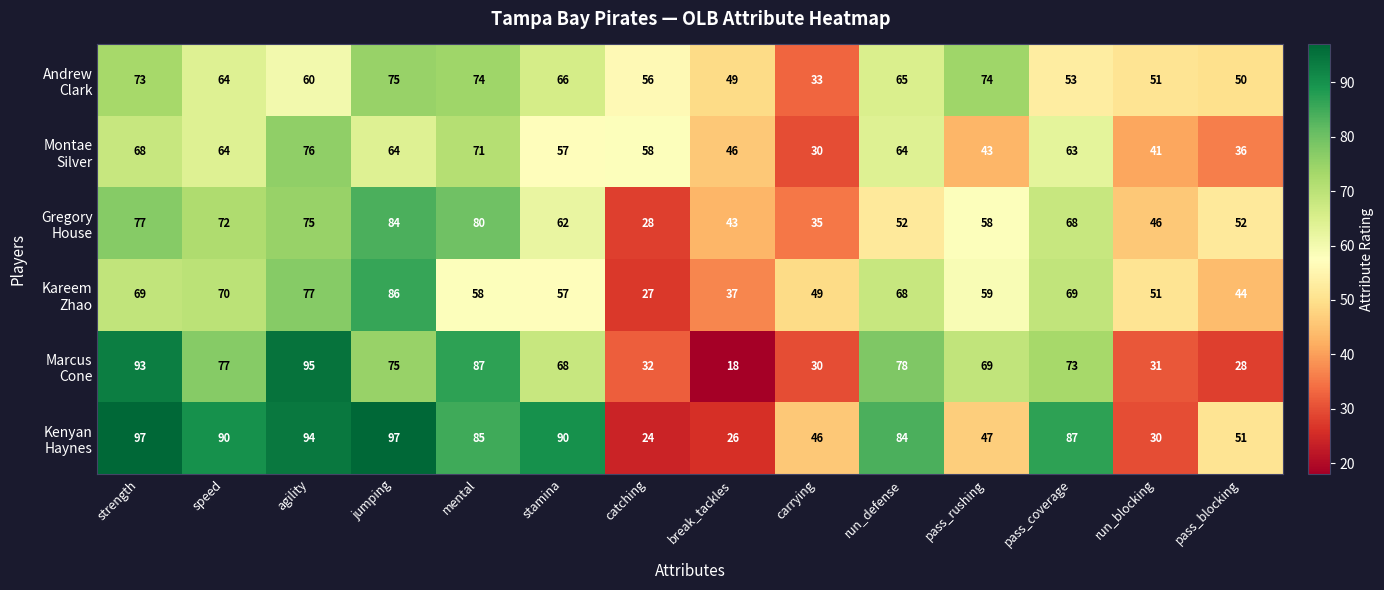

What is the smallest value displayed?

18